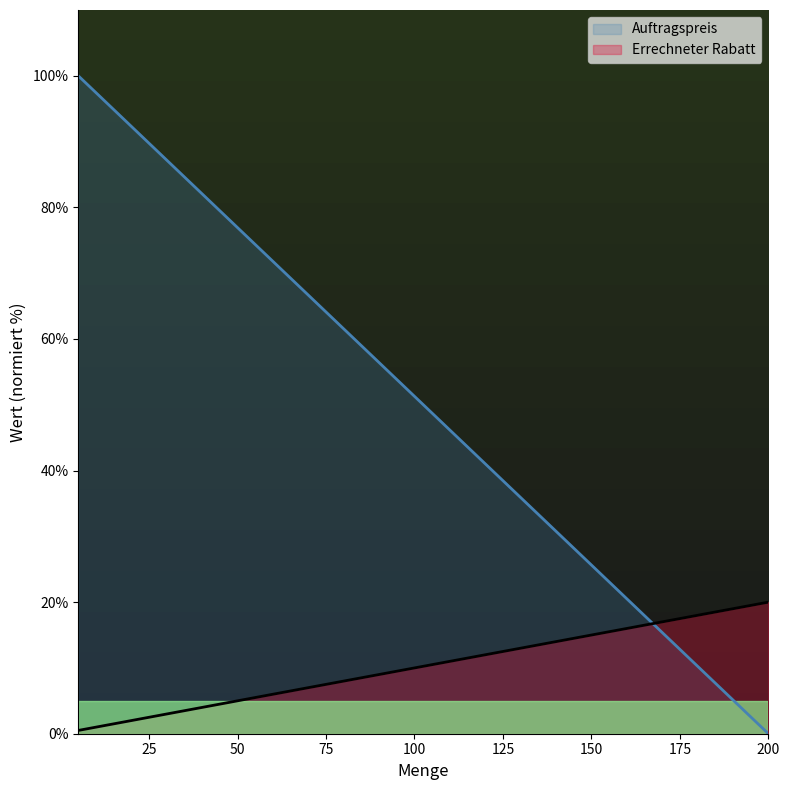

What is the label of the 28th point from the right?

12